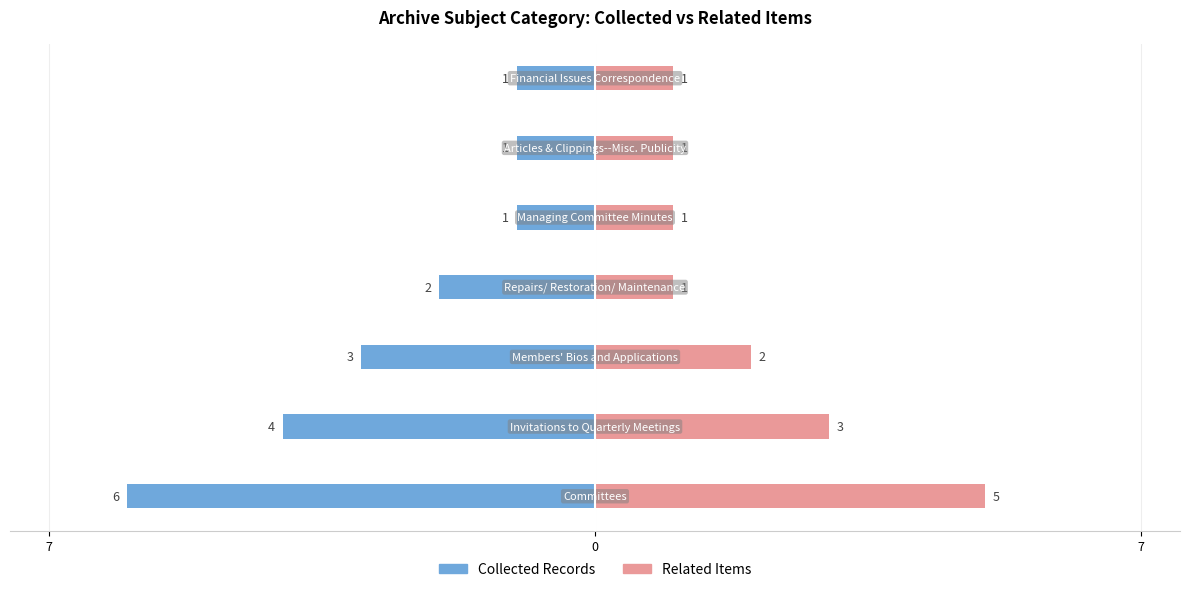

How many data points in Related Items are above 1?

3